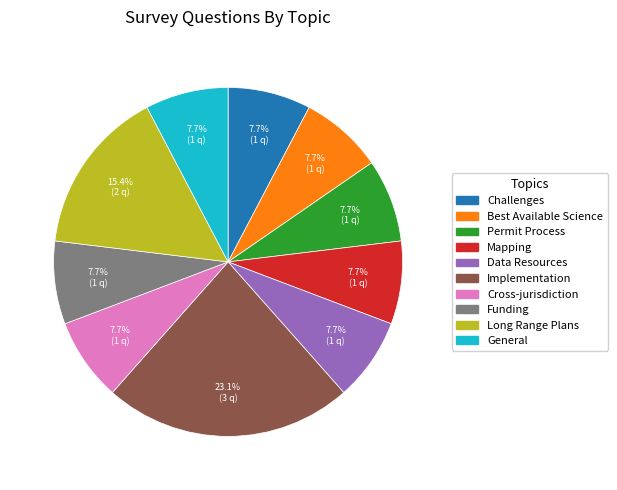

Count the number of slices in the pie.

10